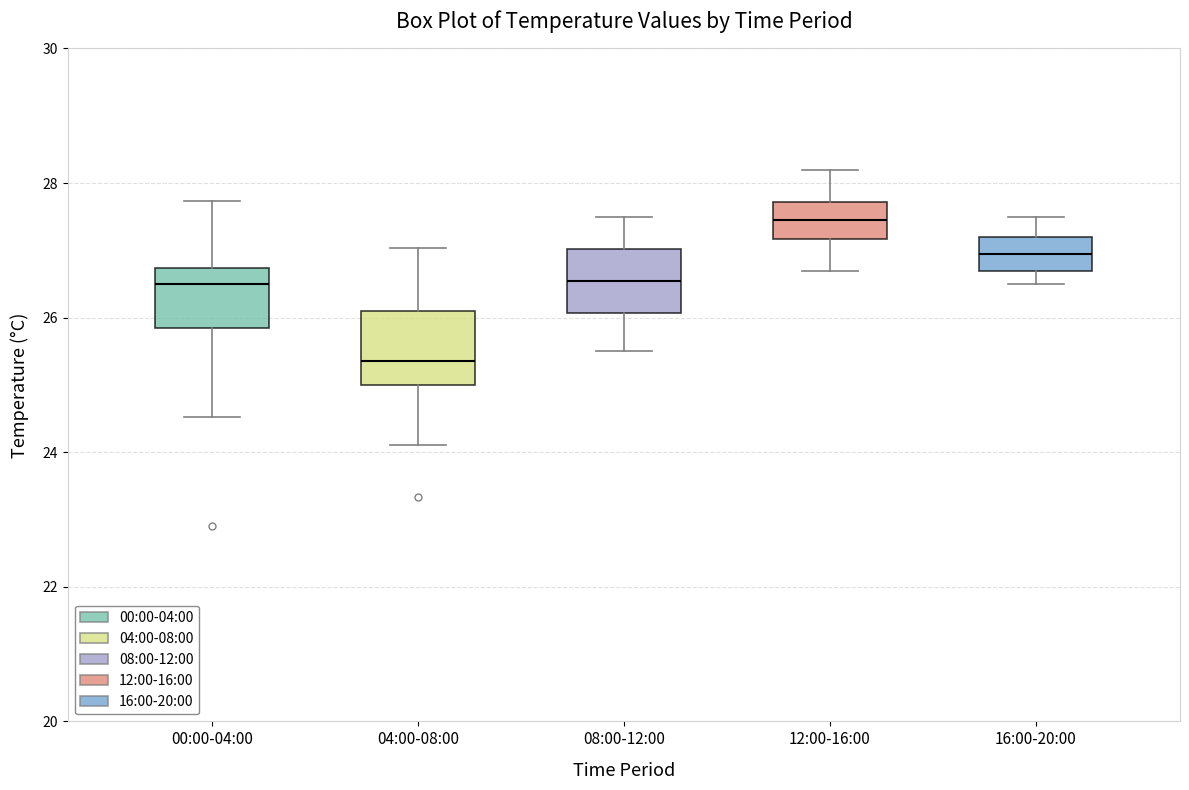

Reading left to right, transcribe this box plot: for each box, give where its median line is, the range the box spans, and where its two whiskers end, as read against the y-axis. The values are not printed on the chart, so give them approximately, as read against the axis.

00:00-04:00: median 26.6, box 25.8 to 26.8, whiskers 24.6 to 27.8
04:00-08:00: median 25.4, box 25.0 to 26.2, whiskers 24.2 to 27.0
08:00-12:00: median 26.6, box 26.0 to 27.0, whiskers 25.6 to 27.6
12:00-16:00: median 27.4, box 27.2 to 27.8, whiskers 26.8 to 28.2
16:00-20:00: median 27.0, box 26.8 to 27.2, whiskers 26.6 to 27.6